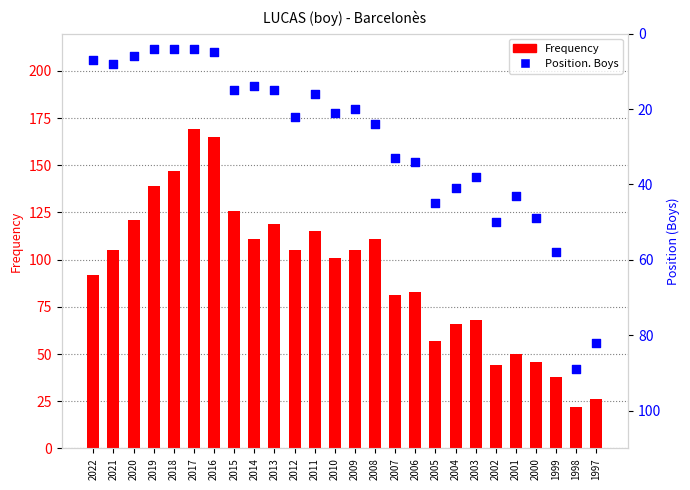

Which series contains the highest Y value?

Frequency